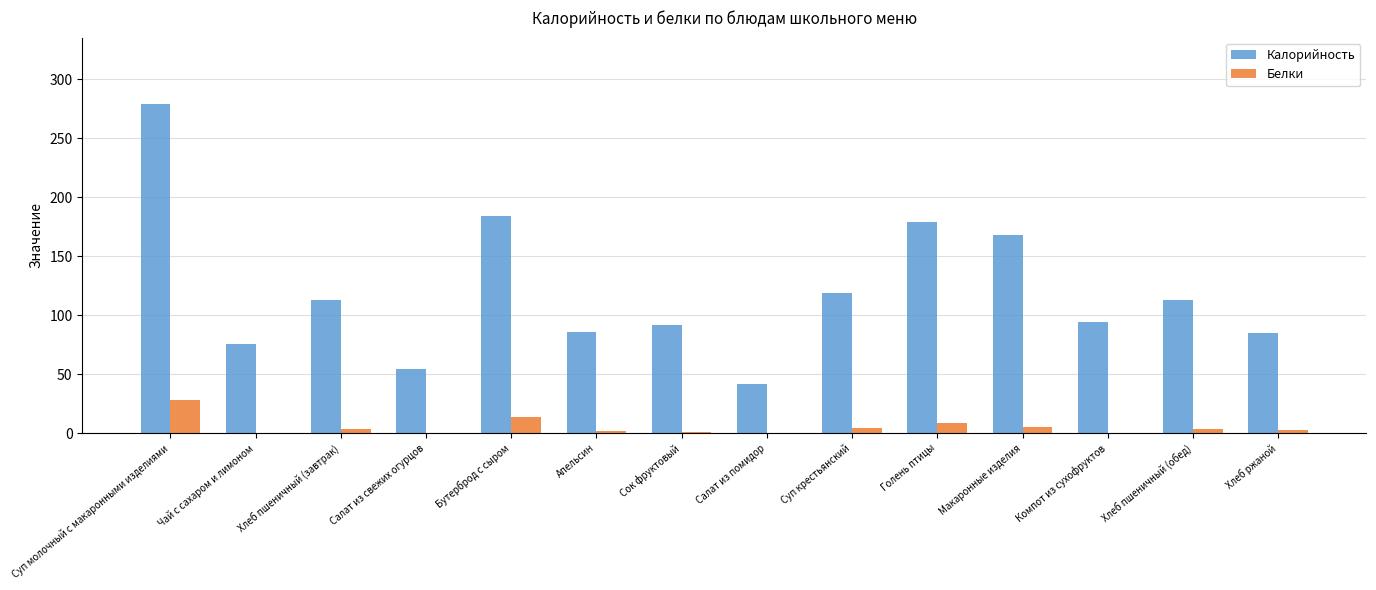

What are all the series names shown in the legend?

Калорийность, Белки